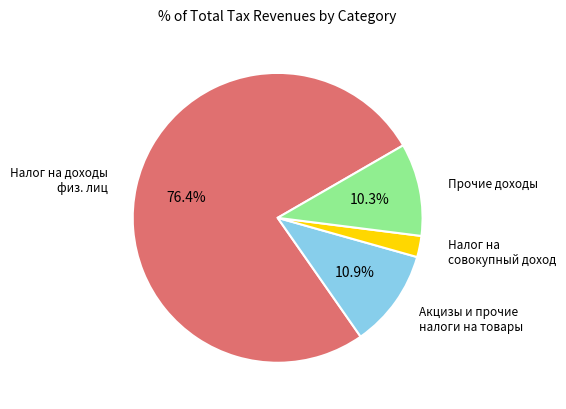

Is there any slice that represents more than half of the pie?

Yes